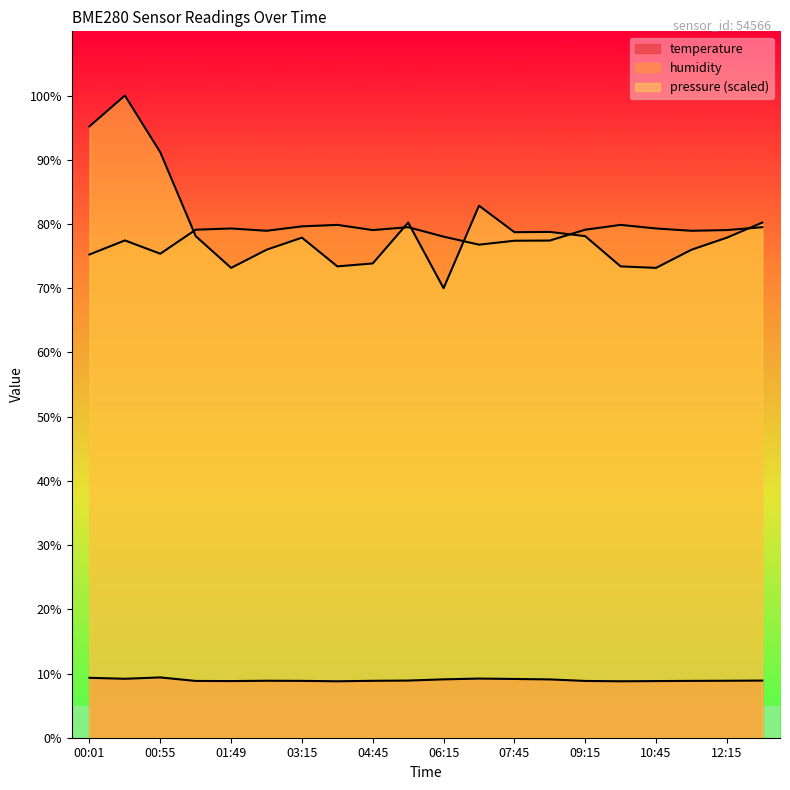

The value of pressure_scaled at 06:15 is 70.0. True or false?

True